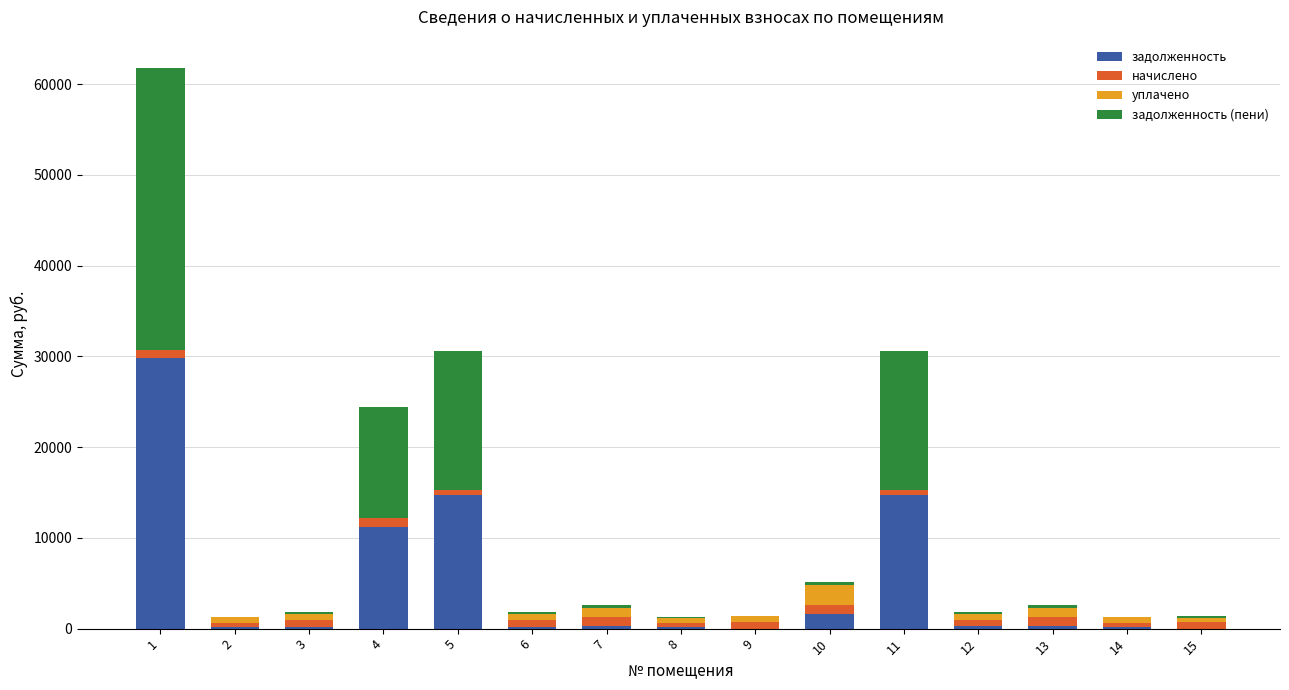

What is the maximum value for задолженность?

29770.1